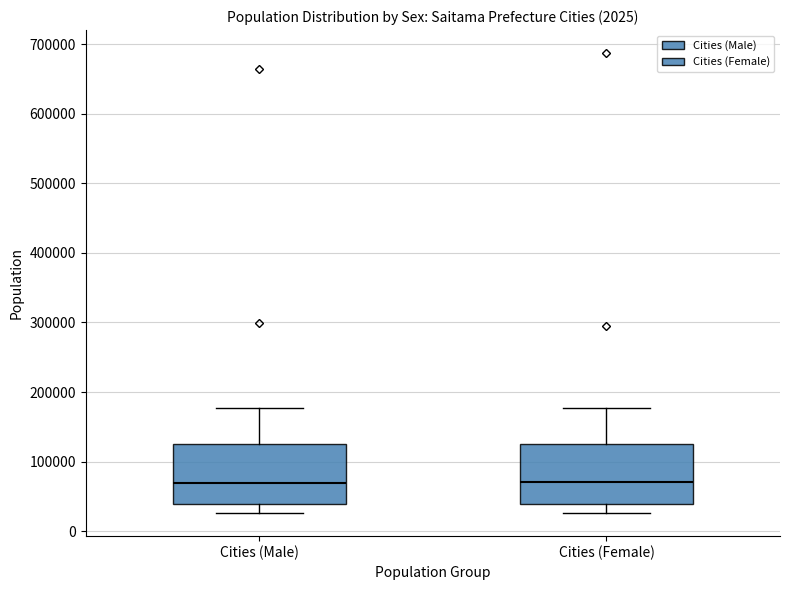

Reading left to right, transcribe this box plot: for each box, give where its median line is, the range the box spans, and where its two whiskers end, as read against the y-axis. The values are not printed on the chart, so give them approximately, as read against the axis.

Cities (Male): median 70000, box 40000 to 130000, whiskers 30000 to 180000
Cities (Female): median 70000, box 40000 to 120000, whiskers 30000 to 180000